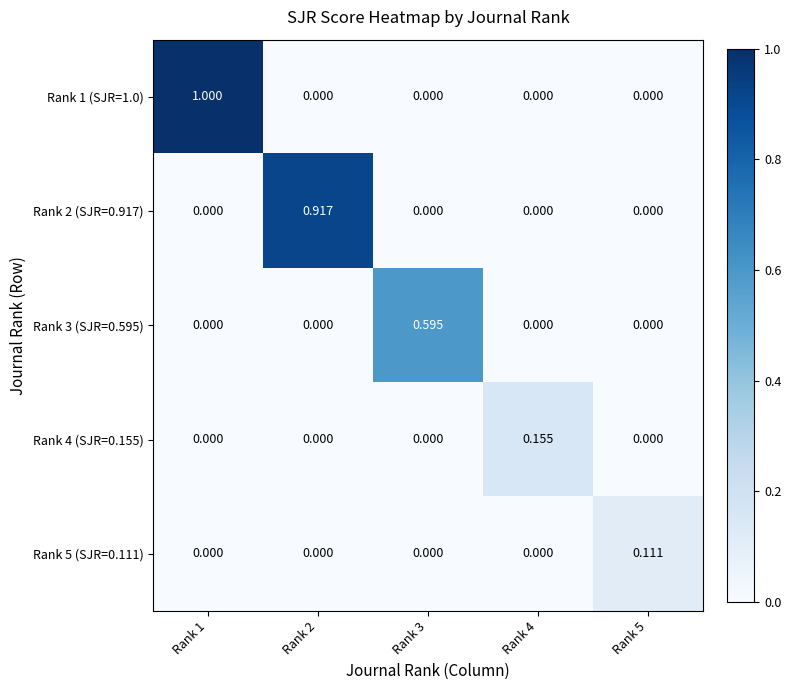

How many positive values does the Rank 4 (SJR=0.155) series have?

1